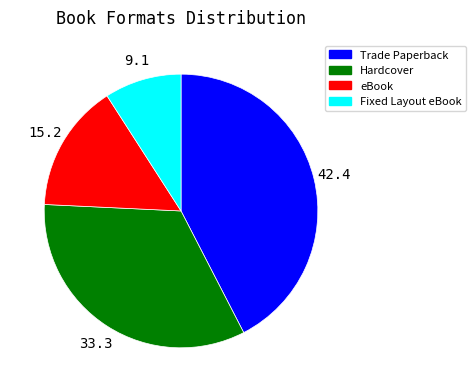

What is the ratio of the value at Trade Paperback to the value at eBook?

2.8